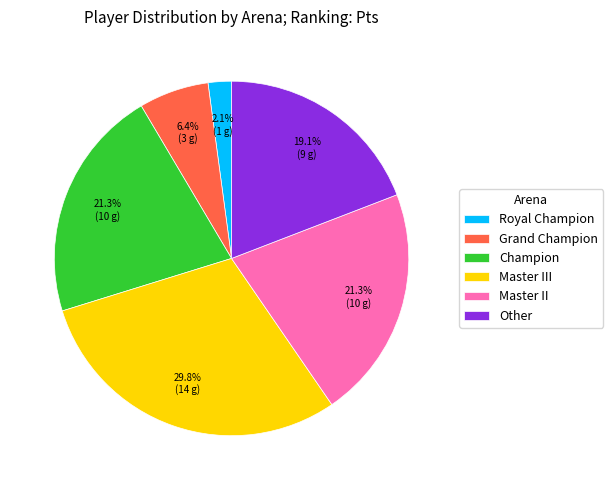

Which slice is the largest?

Master III